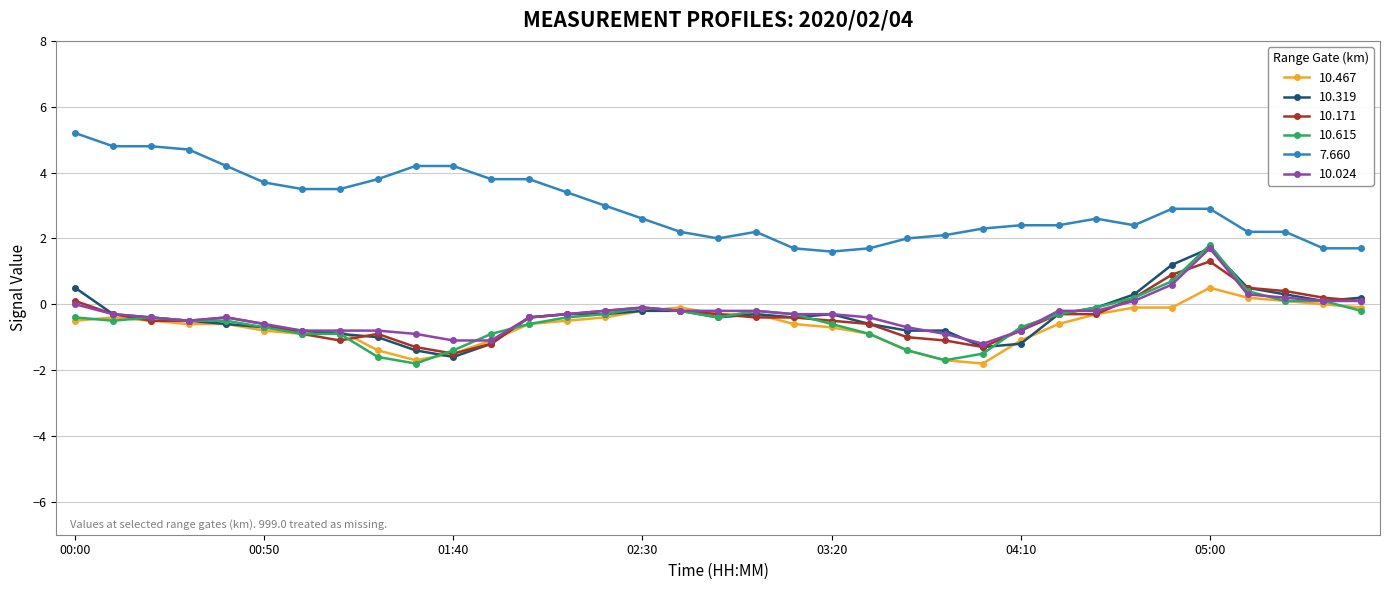

What is the minimum value for 10.171?

-1.5